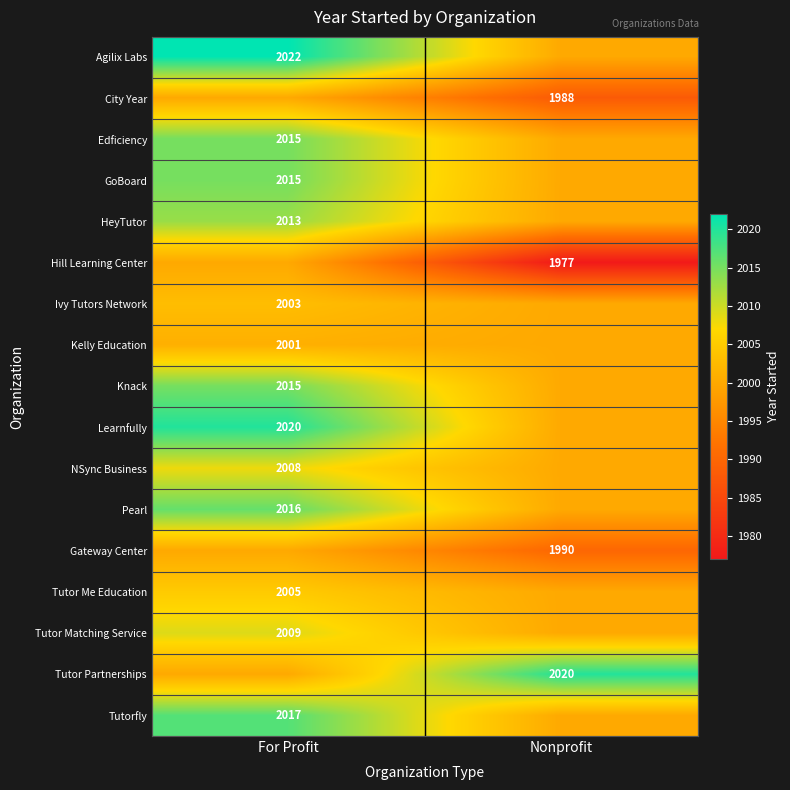

Is it true that Knack equals 427 at For Profit?

False